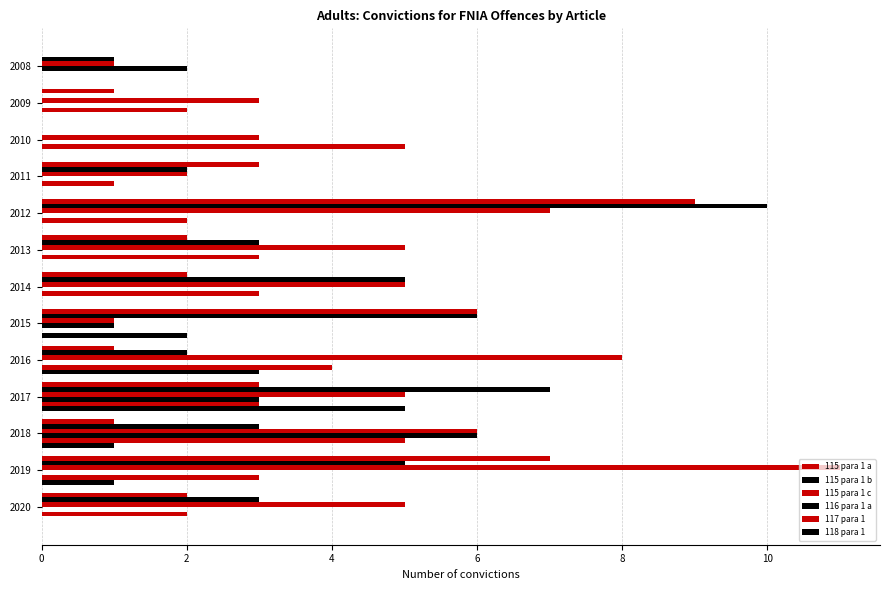

What is the value of the 115 para 1 a bar at the 8th from the left?

6